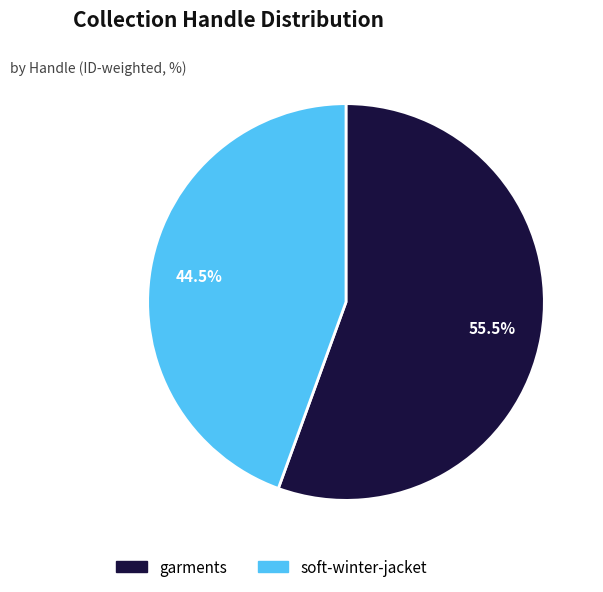

Does any single category account for the majority?

Yes